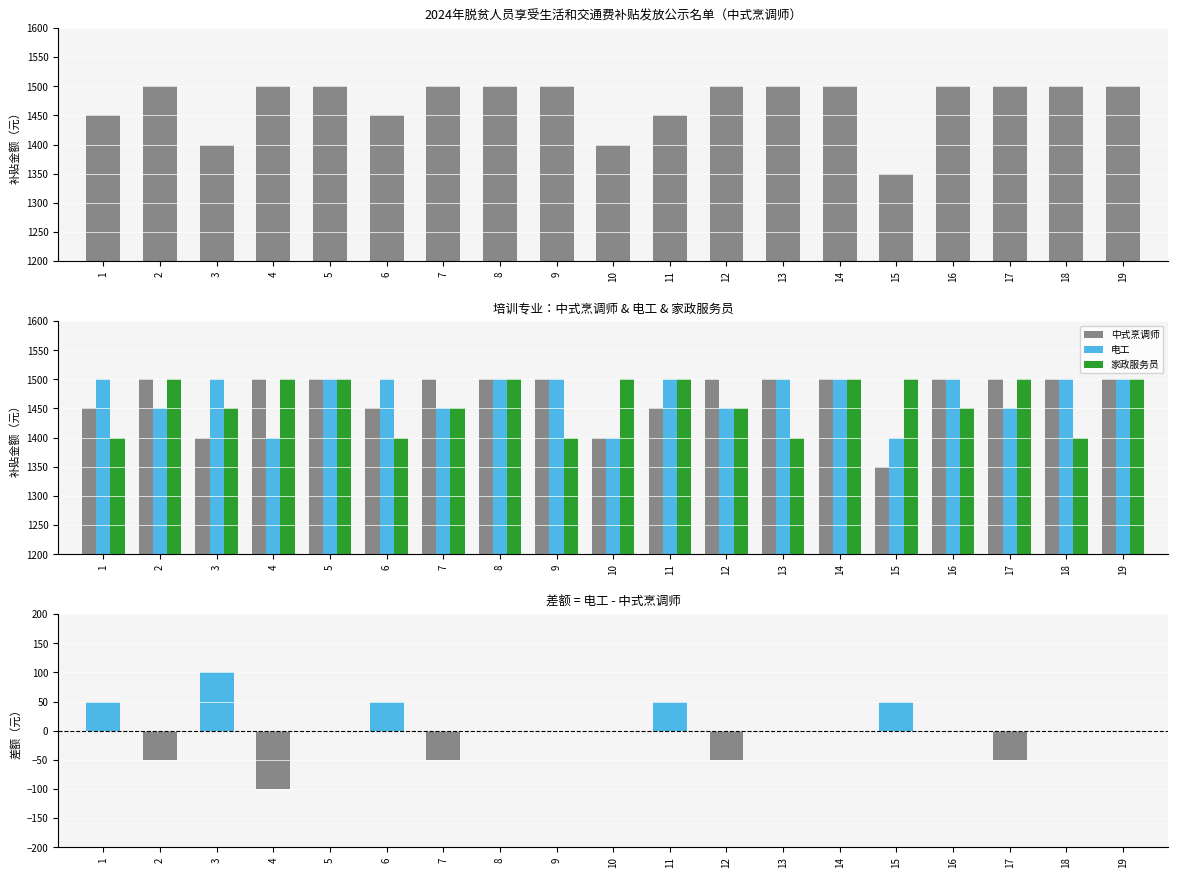

What is the difference between the 电工 values at 4 and 9?

100